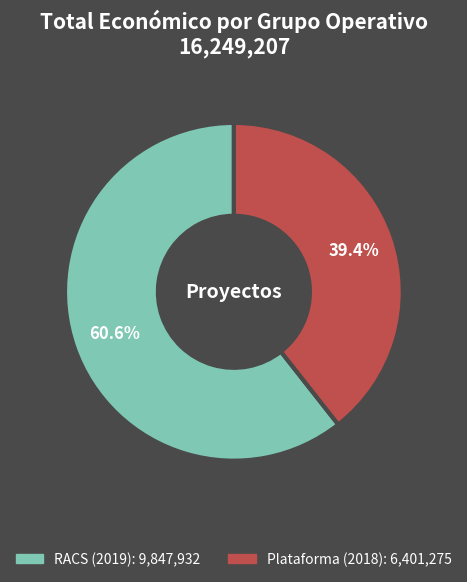

Does any single category account for the majority?

Yes